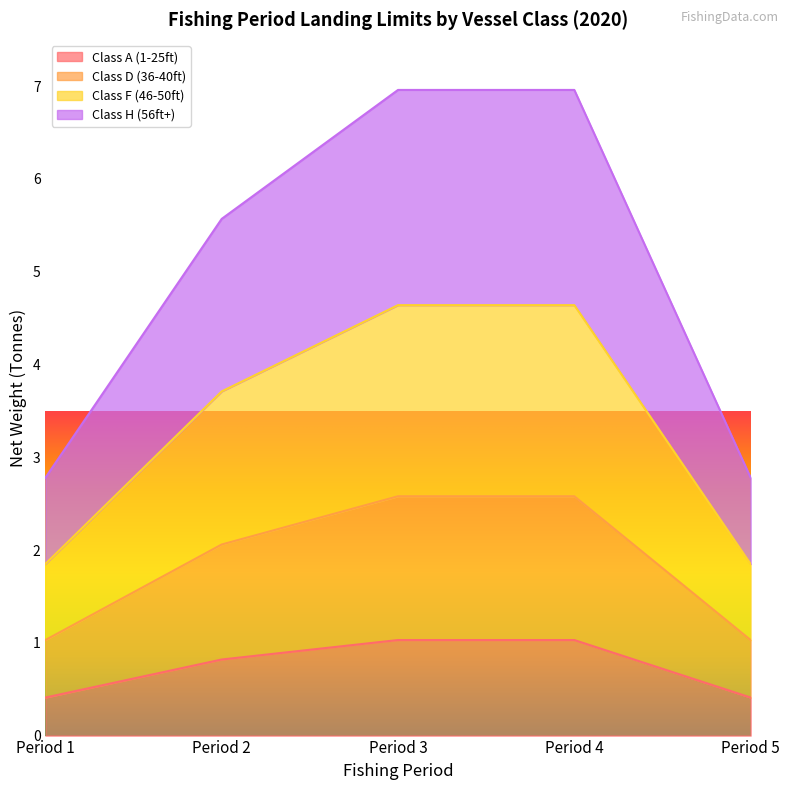

What are all the series names shown in the legend?

Class A (1-25ft), Class D (36-40ft), Class F (46-50ft), Class H (56ft+)